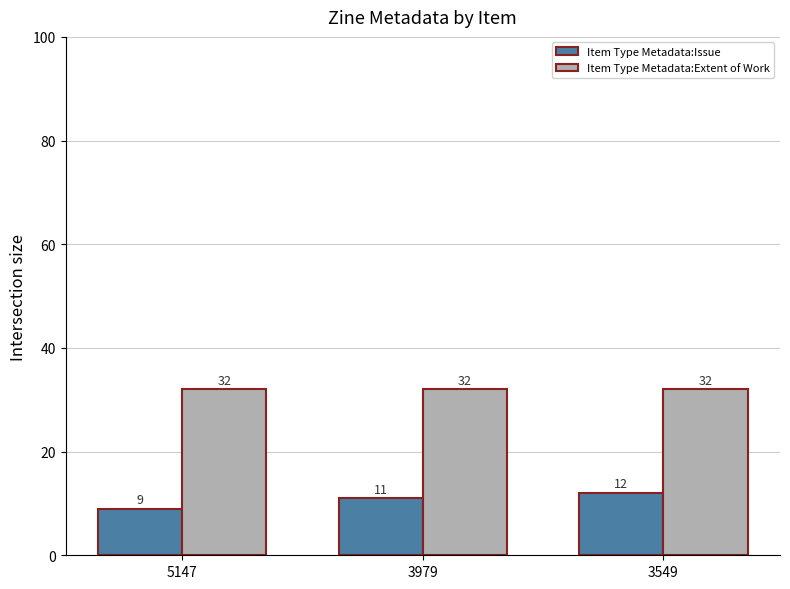

Read the Item Type Metadata:Issue value at 3979.

11